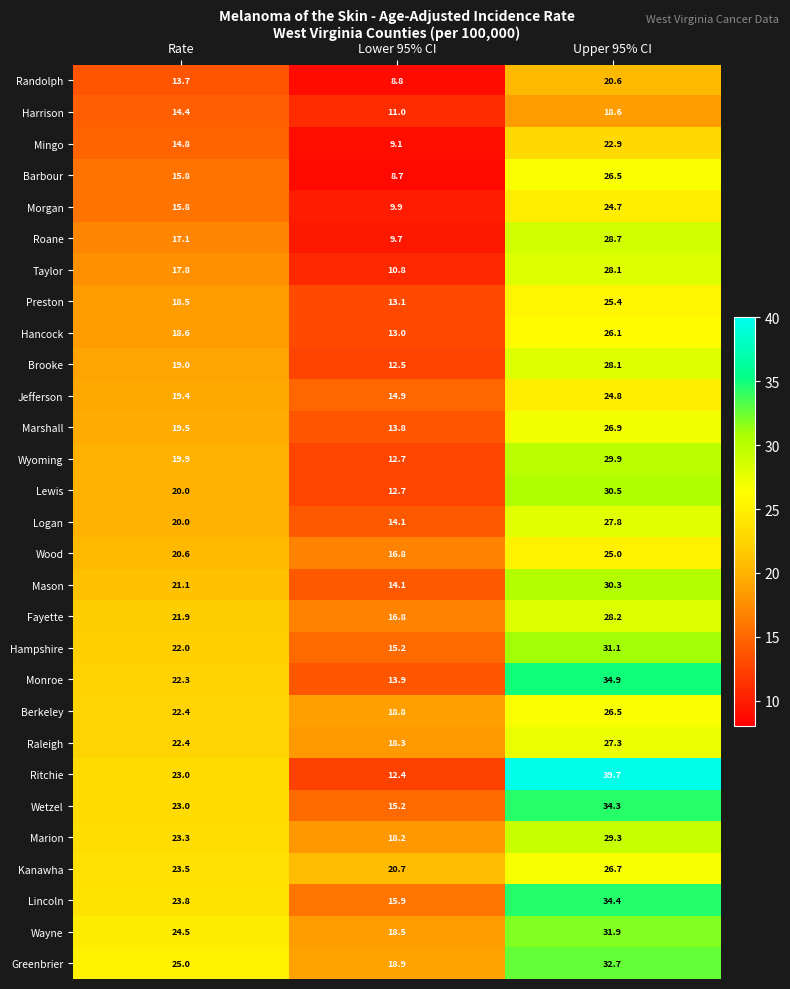

Which series changed the most between Lower 95% CI and Upper 95% CI?

Ritchie